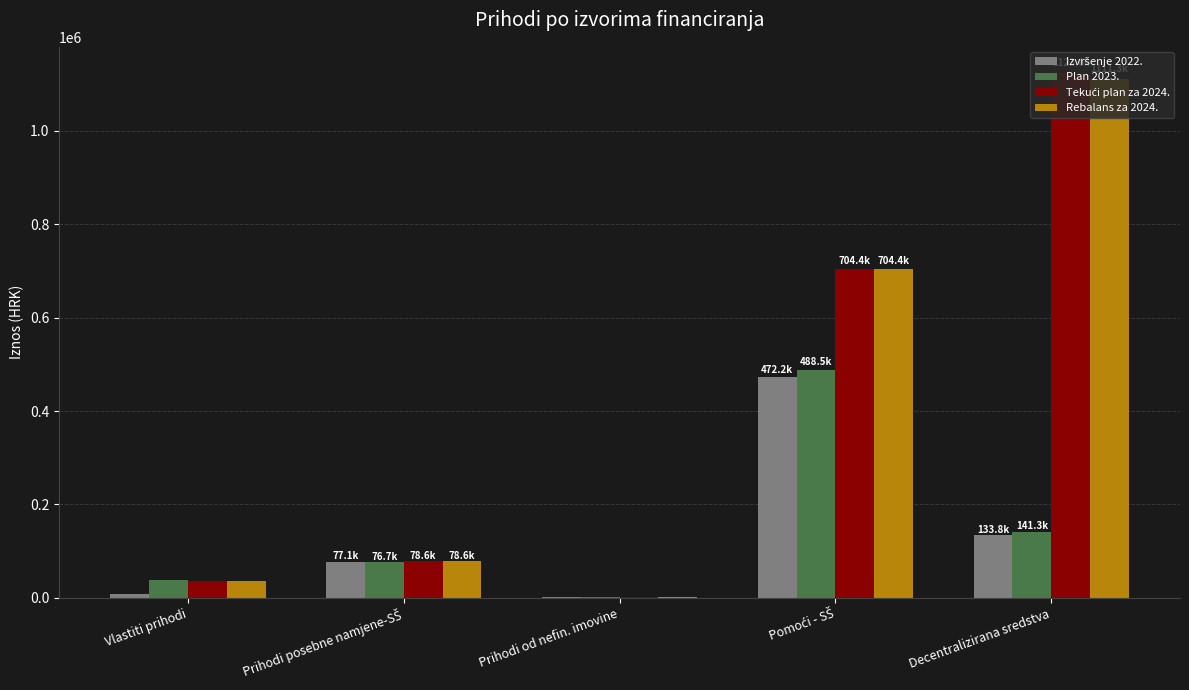

True or false: Rebalans za 2024. has a value of 35000.0 at Vlastiti prihodi.

True